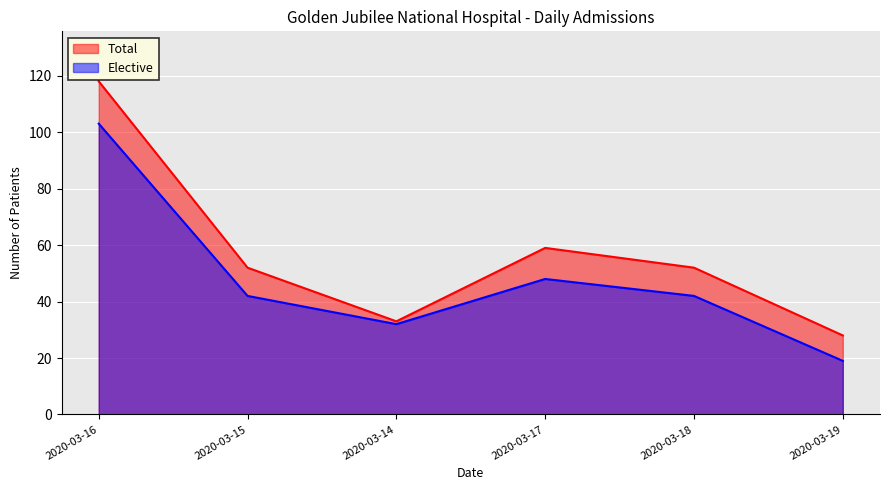

Between 2020-03-18 and 2020-03-15, which is larger?

2020-03-18